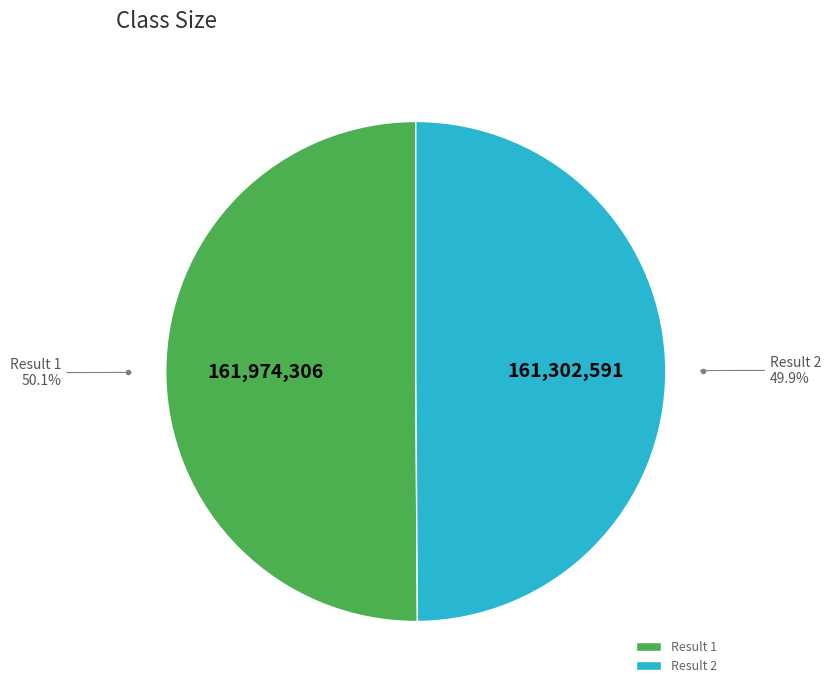

Count the number of slices in the pie.

2